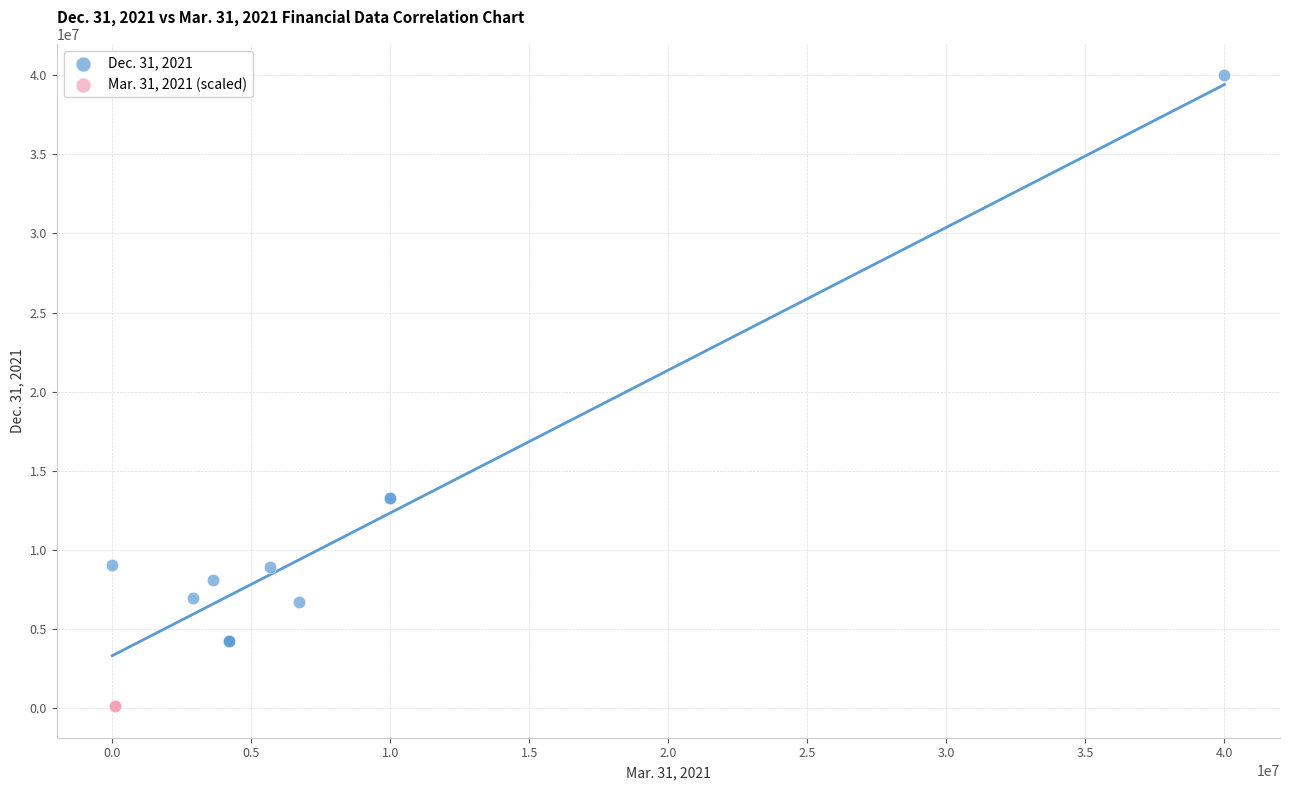

Which series contains the lowest Y value?

Mar. 31, 2021 (scaled)